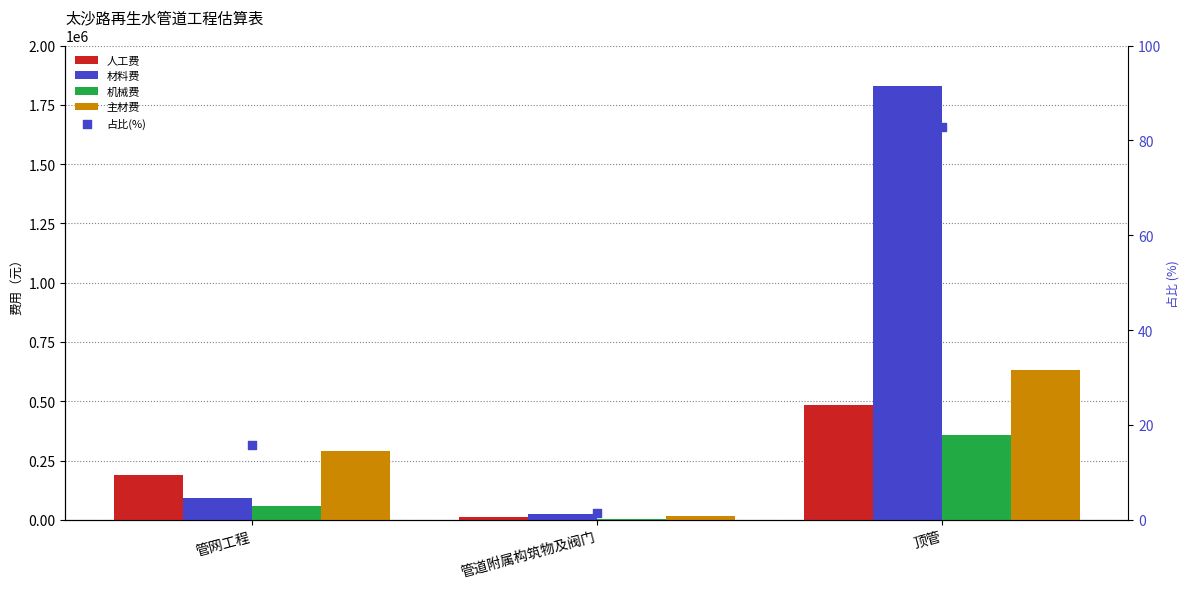

What are all the series names shown in the legend?

人工费, 材料费, 机械费, 主材费, 占比(%)